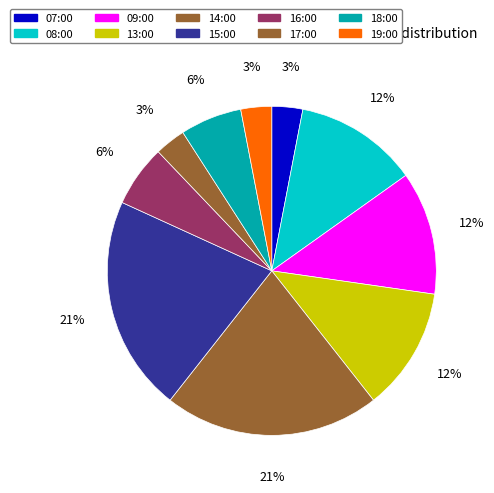

Approximately how many times larger is the value at 08:00 compared to 18:00?

2.0